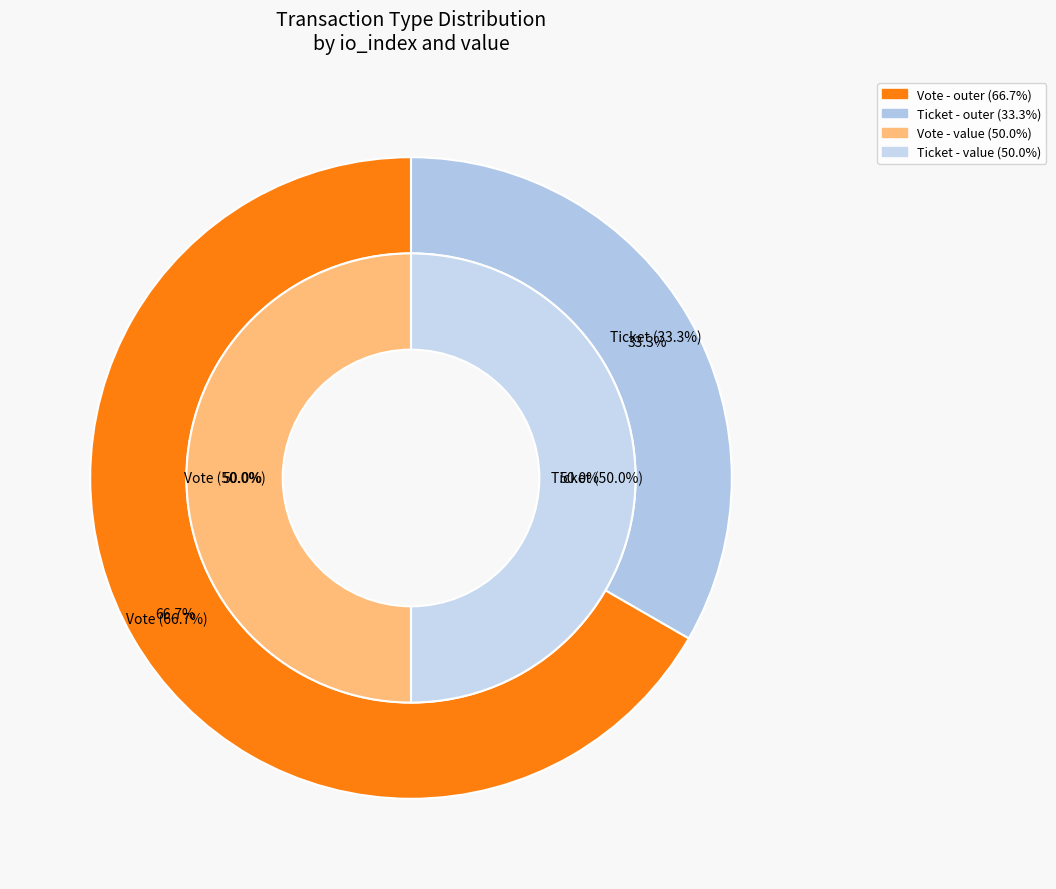

Is Vote the majority of the pie?

Yes